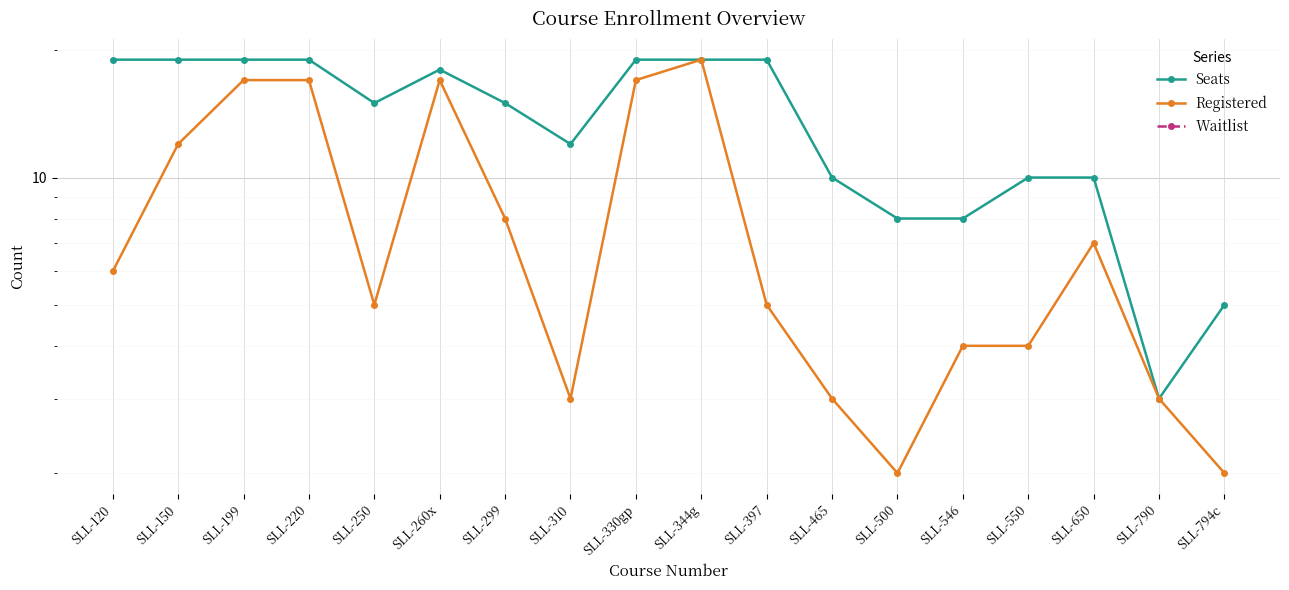

What is the lowest value of the Seats series?

3